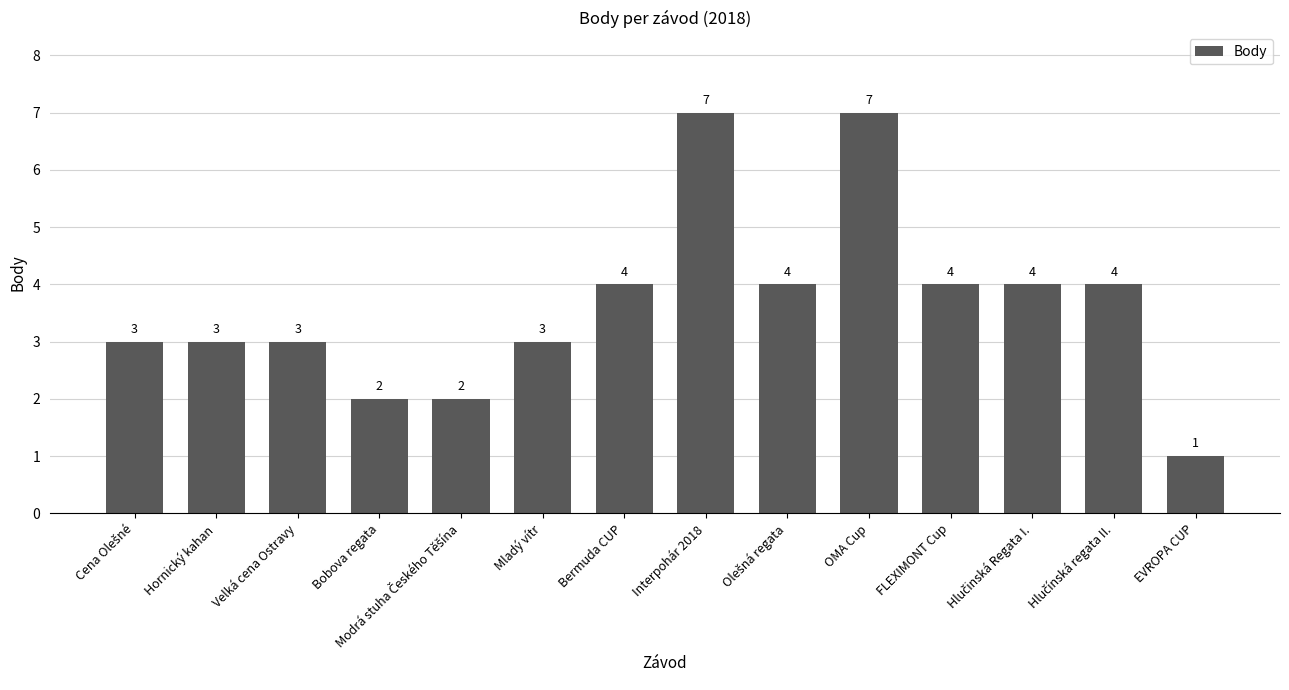

What is the difference between the maximum and minimum values?

6